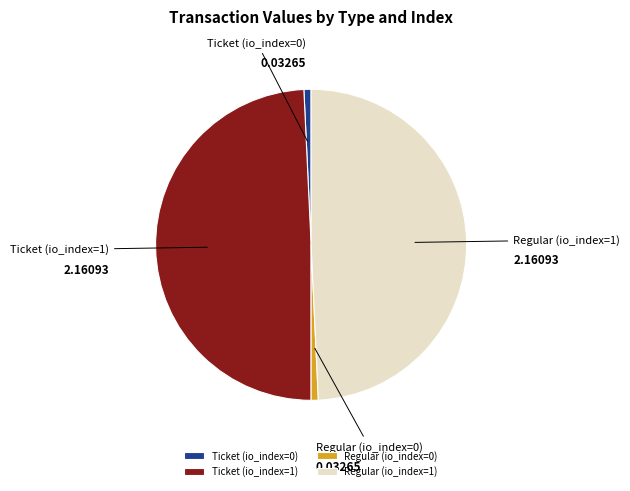

How many slices are in this pie chart?

4